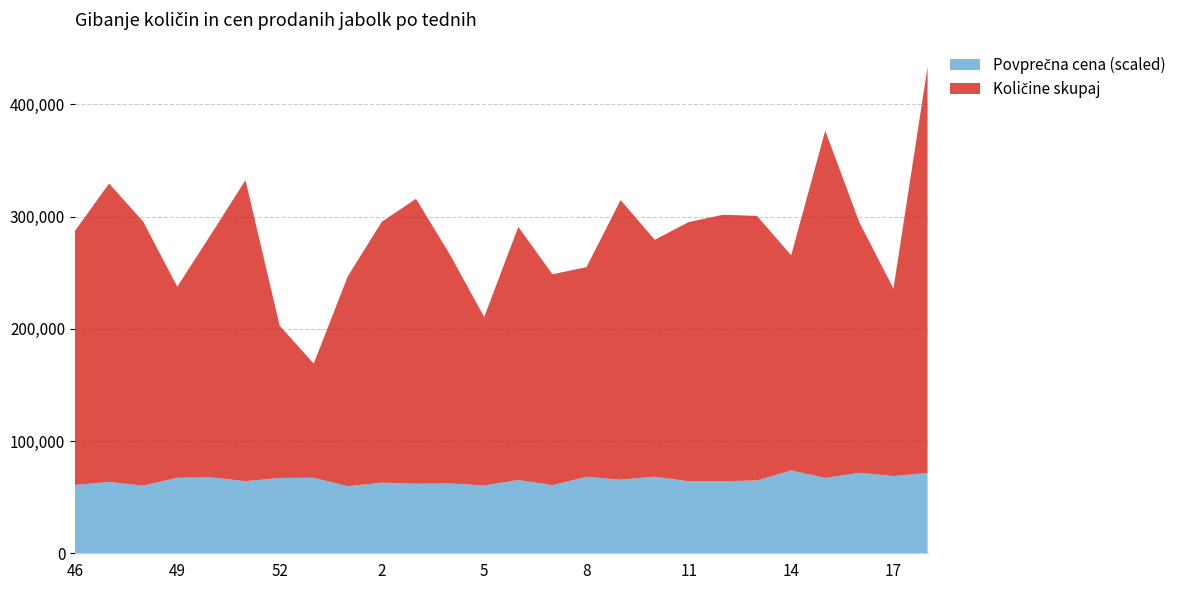

Reading left to right, what are all the values shown in this chart?

Količine skupaj: 226413.0	265838.0	235224.0	170165.0	217022.0	268191.0	135777.0	101646.0	187050.0	232516.0	253812.0	203543.0	150113.0	225487.0	187865.0	186851.0	249092.0	211022.0	231033.0	237372.0	235604.0	191635.0	309389.0	223074.0	166970.0	361702.0
Povprečna cena (scaled): 66.9	69.9	66.2	74.0	74.3	70.6	73.8	74.0	65.7	69.1	68.1	68.4	66.4	71.8	66.7	74.9	72.1	75.0	70.5	70.6	71.4	81.2	73.8	78.8	75.6	78.7